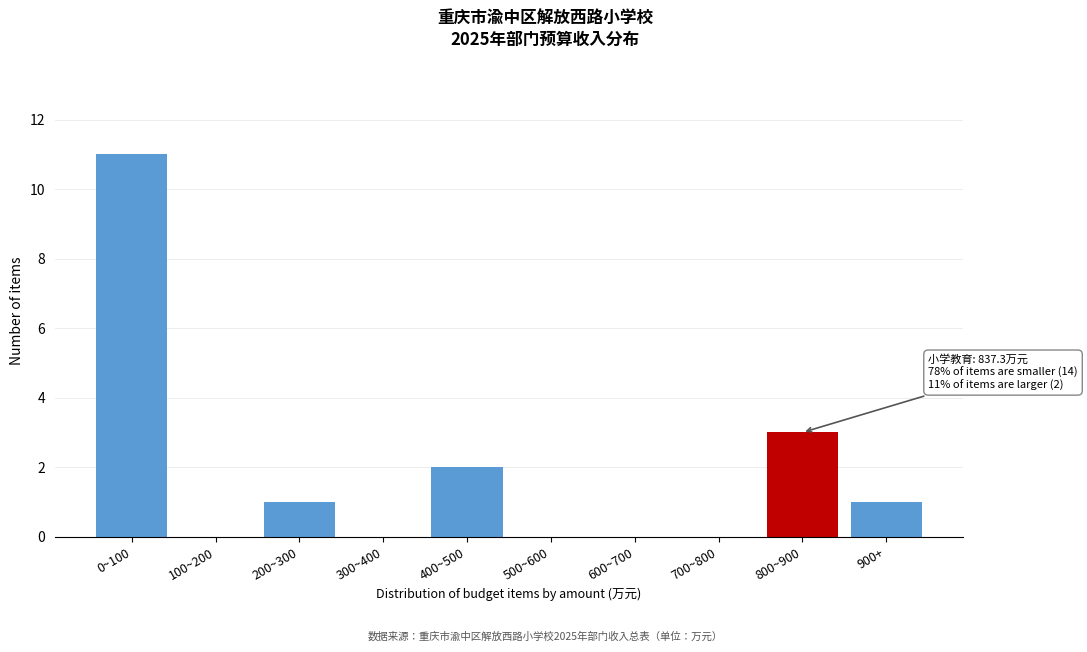

Reading left to right, what are all the values shown in this chart?

0~100=11	100~200=0	200~300=1	300~400=0	400~500=2	500~600=0	600~700=0	700~800=0	800~900=3	900+=1